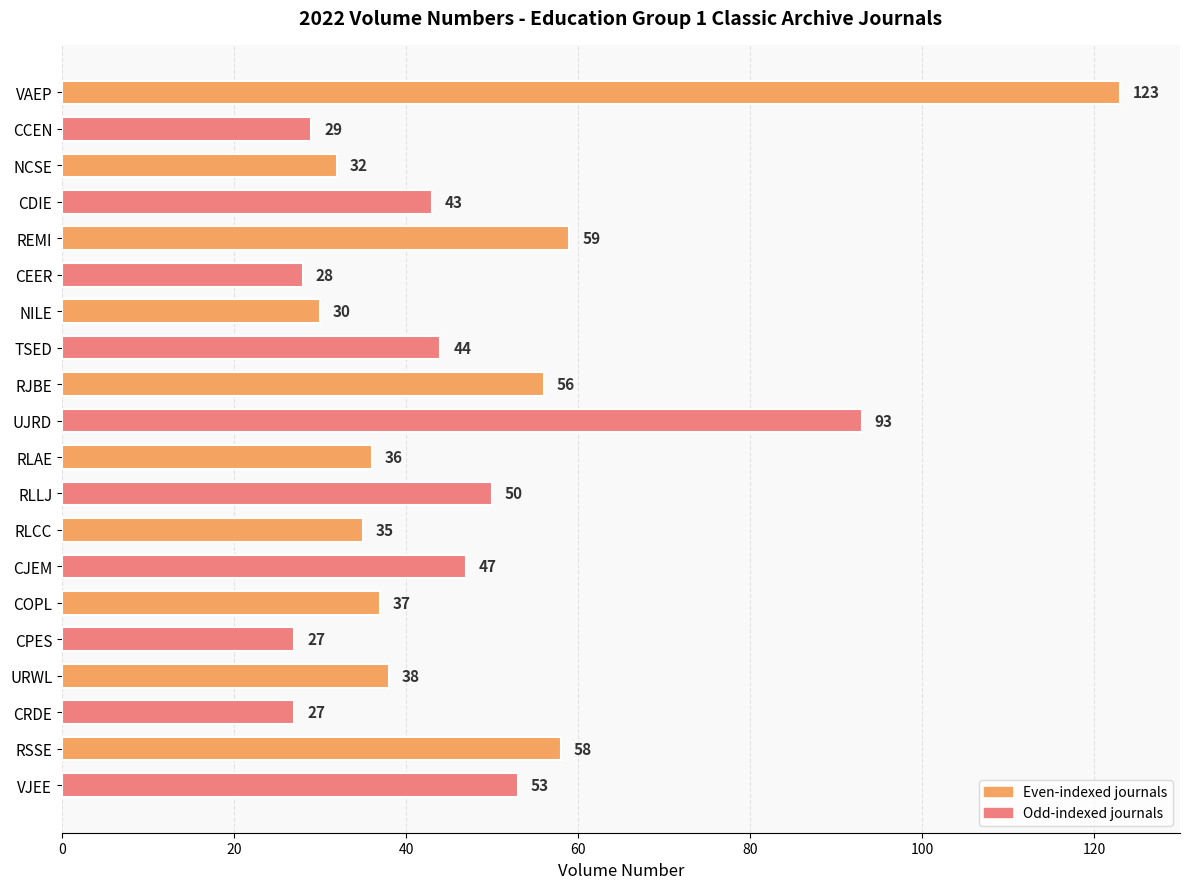

How many categories are shown in the chart?

20